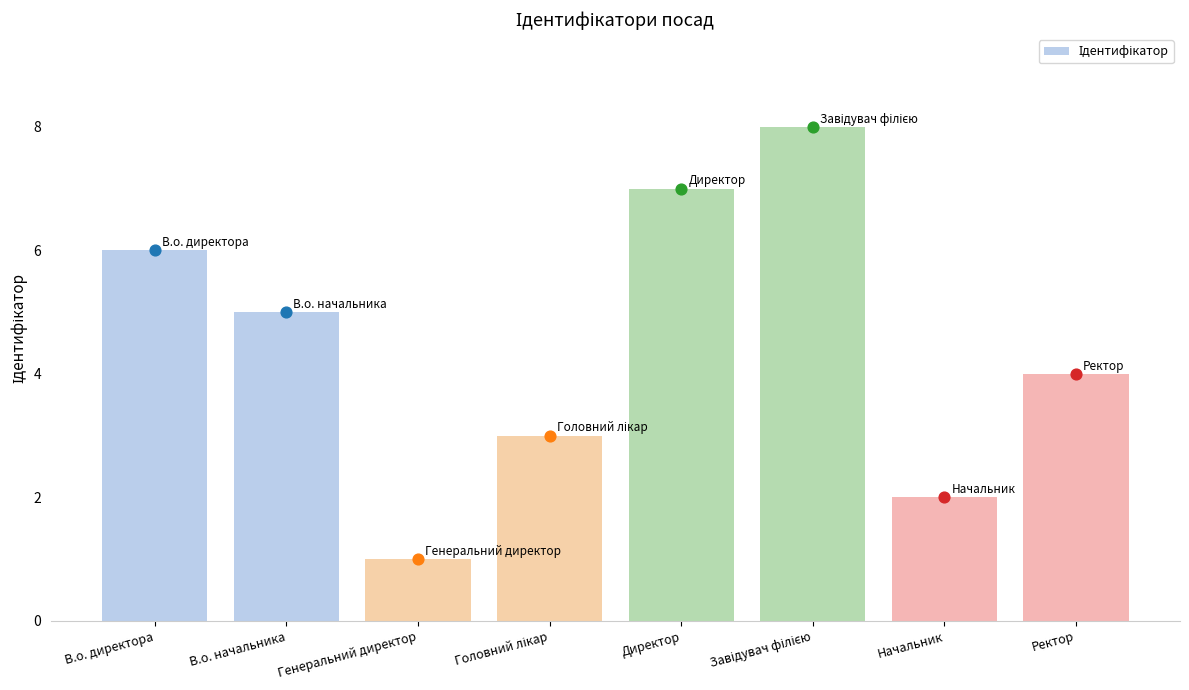

Which has a higher value, Завідувач філією or Начальник?

Завідувач філією